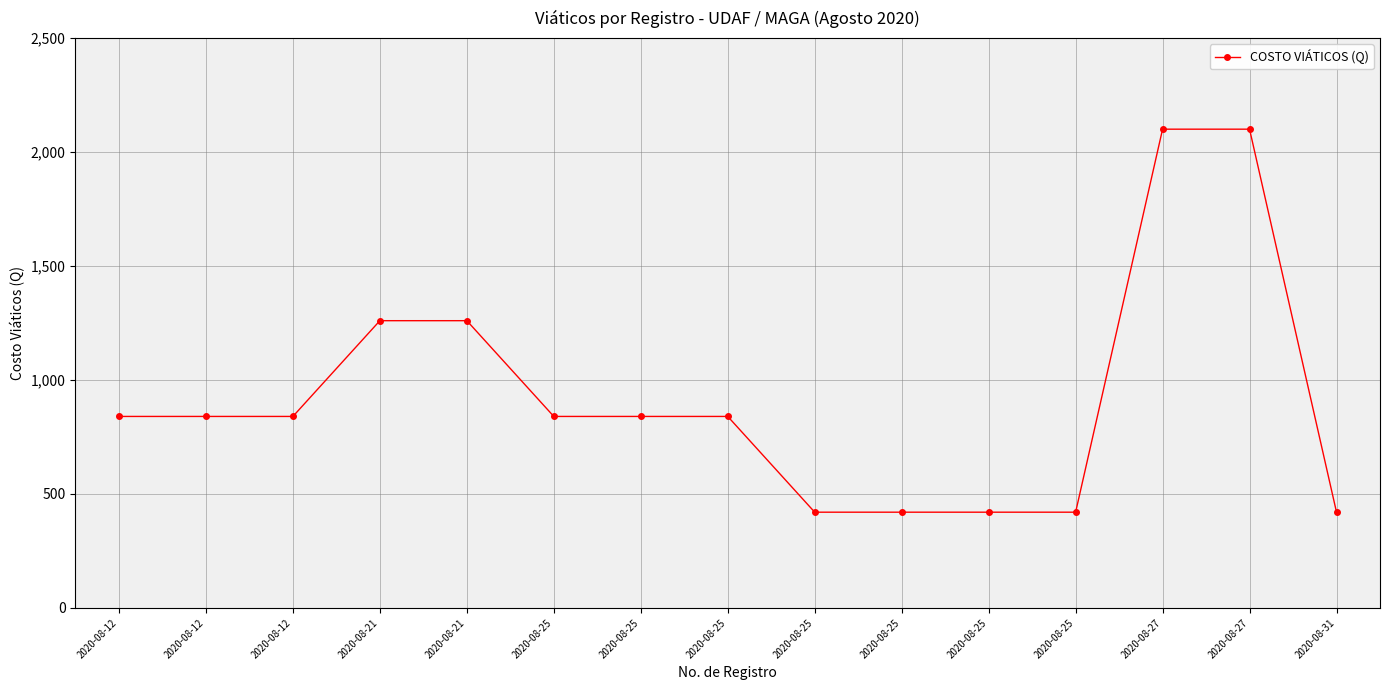

How many lines are shown in the chart?

1